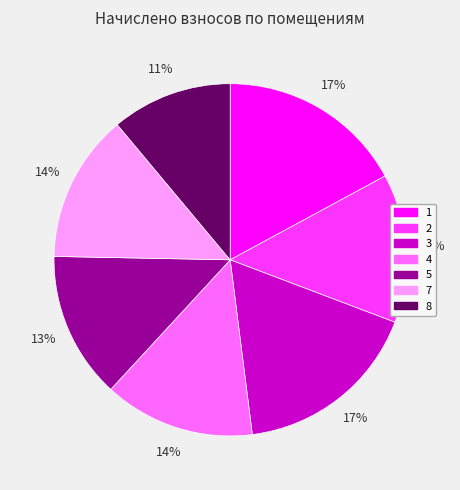

To the nearest percent, what percentage of the pie is 1?

17%